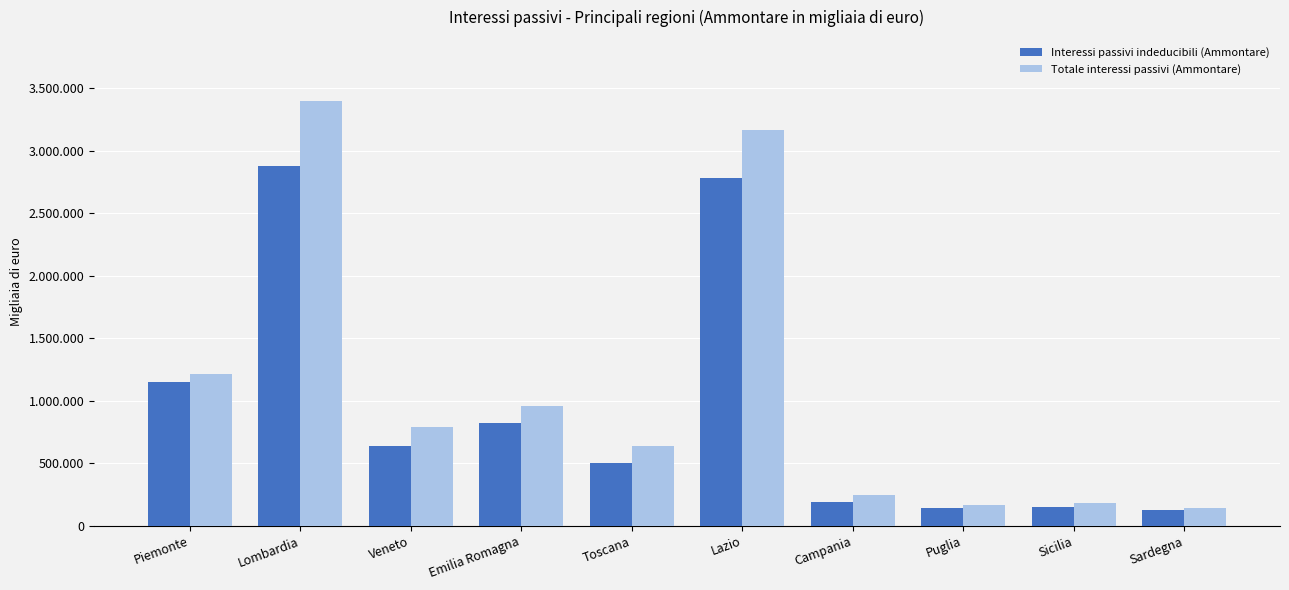

Does the chart contain stacked bars?

No